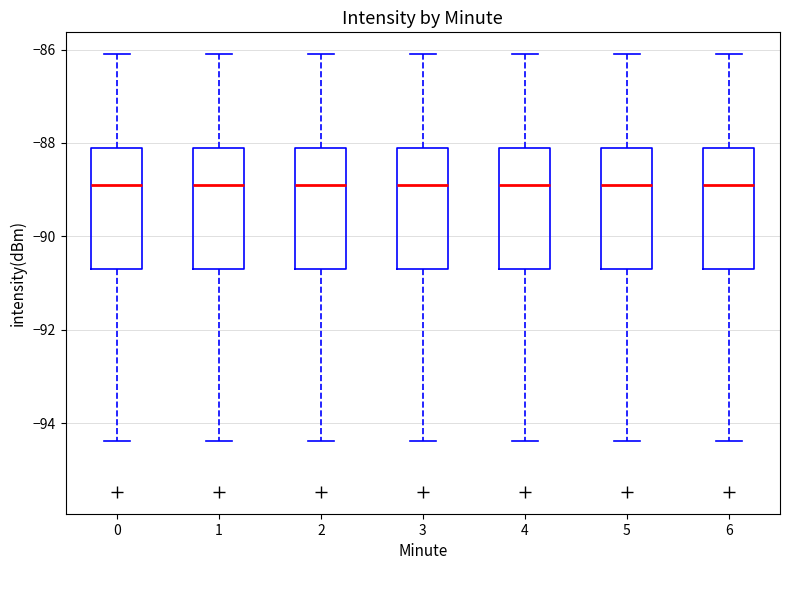

Reading left to right, read every box against the y-axis: the position of its median line, the range the box covers, and the ends of its whiskers. The values are not printed on the chart, so give them approximately, as read against the axis.

0: median -89.0, box -90.8 to -88.2, whiskers -94.4 to -86.0
1: median -89.0, box -90.8 to -88.2, whiskers -94.4 to -86.0
2: median -89.0, box -90.8 to -88.2, whiskers -94.4 to -86.0
3: median -89.0, box -90.8 to -88.2, whiskers -94.4 to -86.0
4: median -89.0, box -90.8 to -88.2, whiskers -94.4 to -86.0
5: median -89.0, box -90.8 to -88.2, whiskers -94.4 to -86.0
6: median -89.0, box -90.8 to -88.2, whiskers -94.4 to -86.0